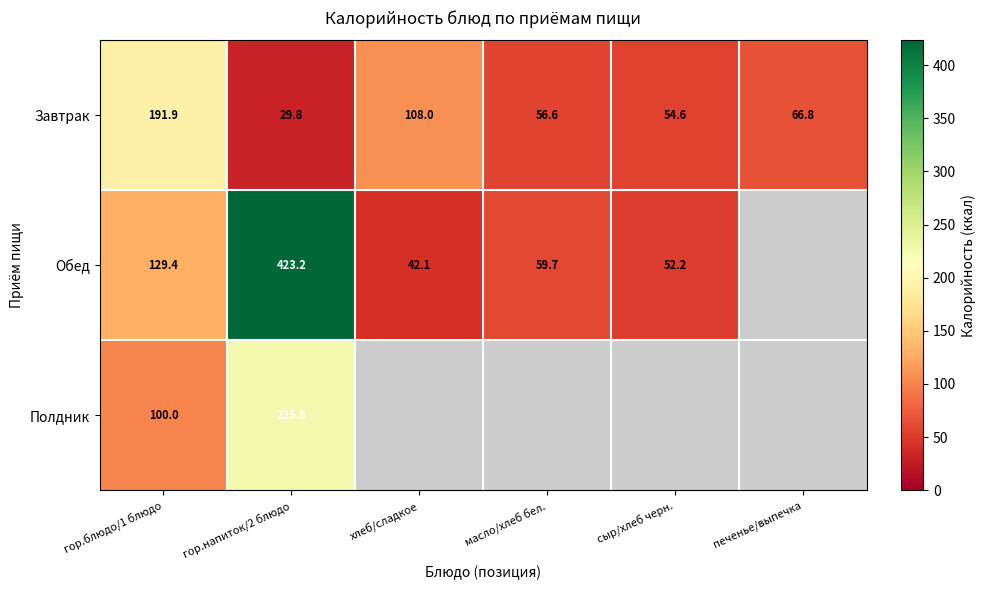

How many data points does each series have?

6